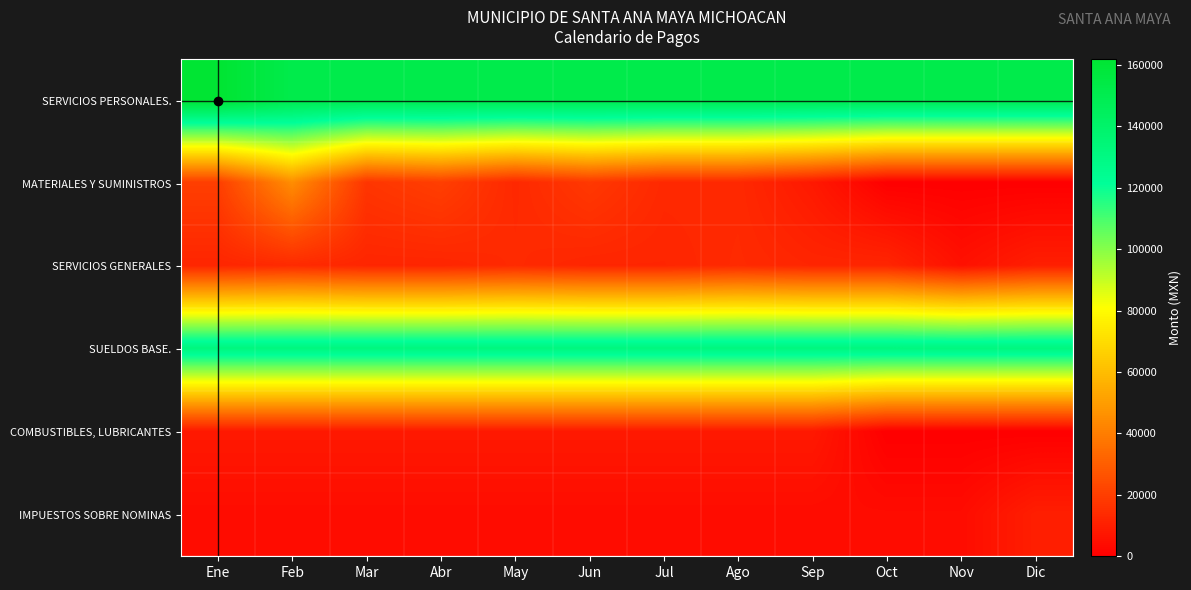

Reading left to right, extract all data points from this chart.

SERVICIOS PERSONALES.: Ene=161837.2	Feb=151837.2	Mar=151837.2	Abr=151837.2	May=151837.2	Jun=151837.2	Jul=151837.2	Ago=151837.2	Sep=151837.2	Oct=151837.2	Nov=151837.2	Dic=151837.2
MATERIALES Y SUMINISTROS: Ene=20000.0	Feb=45000.0	Mar=17000.0	Abr=20000.0	May=13000.0	Jun=18000.0	Jul=13000.0	Ago=13000.0	Sep=8000.0	Oct=0.0	Nov=0.0	Dic=0.0
SERVICIOS GENERALES: Ene=11955.0	Feb=13455.0	Mar=11955.0	Abr=11955.0	May=13455.0	Jun=11955.0	Jul=11955.0	Ago=13455.0	Sep=11955.0	Oct=11955.0	Nov=5455.0	Dic=9808.0
SUELDOS BASE.: Ene=131808.0	Feb=131808.0	Mar=131808.0	Abr=131808.0	May=131808.0	Jun=131808.0	Jul=131808.0	Ago=131808.0	Sep=131808.0	Oct=131808.0	Nov=131808.0	Dic=131808.0
COMBUSTIBLES, LUBRICANTES: Ene=8000.0	Feb=8000.0	Mar=8000.0	Abr=8000.0	May=8000.0	Jun=8000.0	Jul=8000.0	Ago=8000.0	Sep=8000.0	Oct=0.0	Nov=0.0	Dic=0.0
IMPUESTOS SOBRE NOMINAS: Ene=3955.0	Feb=3955.0	Mar=3955.0	Abr=3955.0	May=3955.0	Jun=3955.0	Jul=3955.0	Ago=3955.0	Sep=3955.0	Oct=3955.0	Nov=3955.0	Dic=9808.0